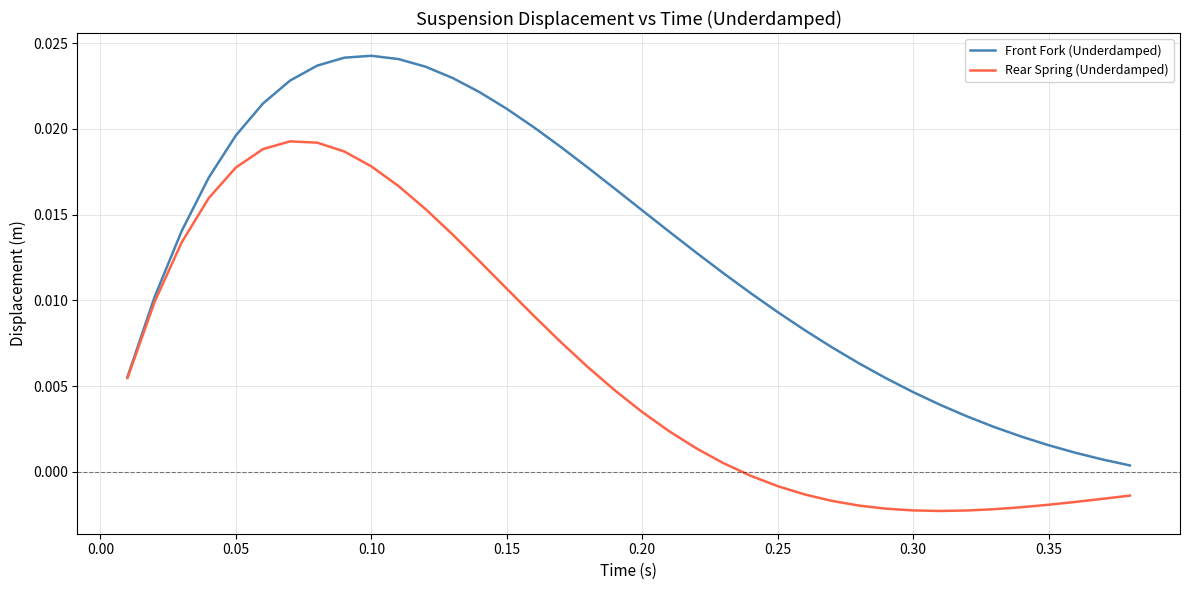

Which series has the widest spread of values?

Front Fork (Underdamped)